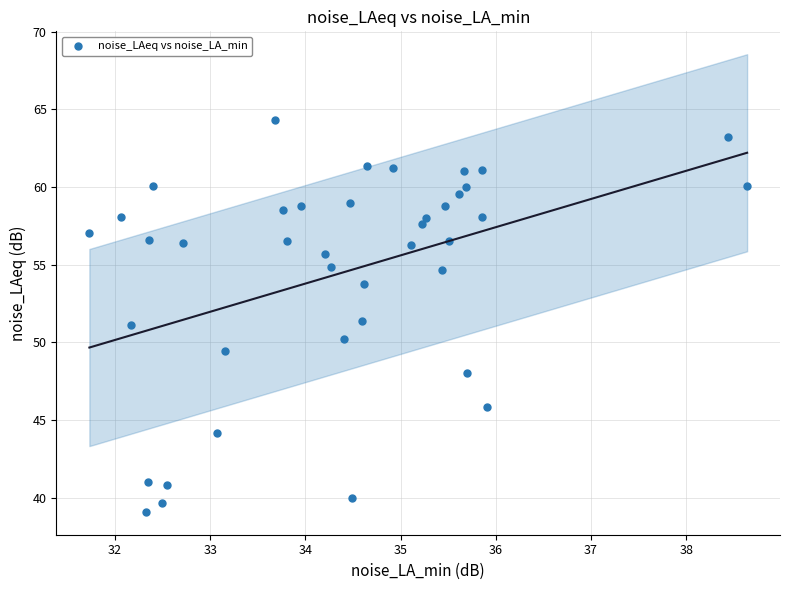

What is the range of X values (max minus min)?

6.9